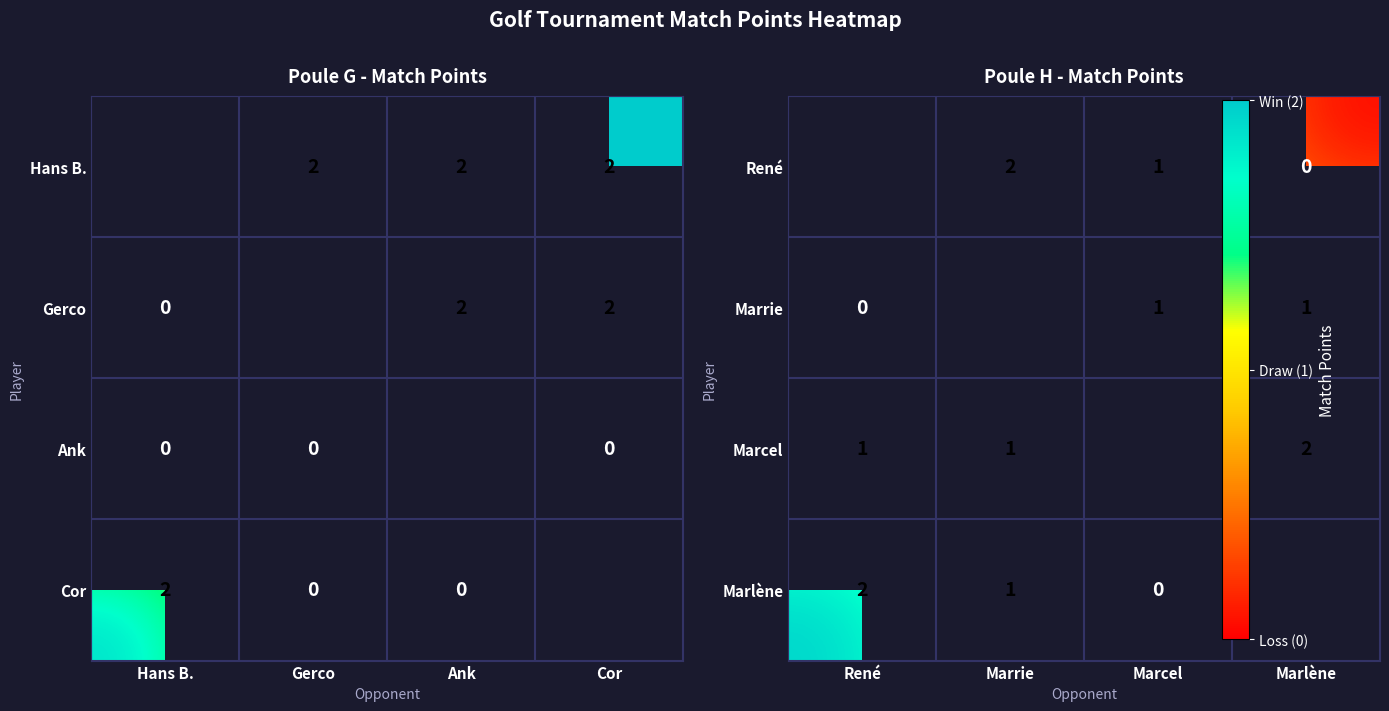

Is it true that Cor equals 1 at Hans B.?

False